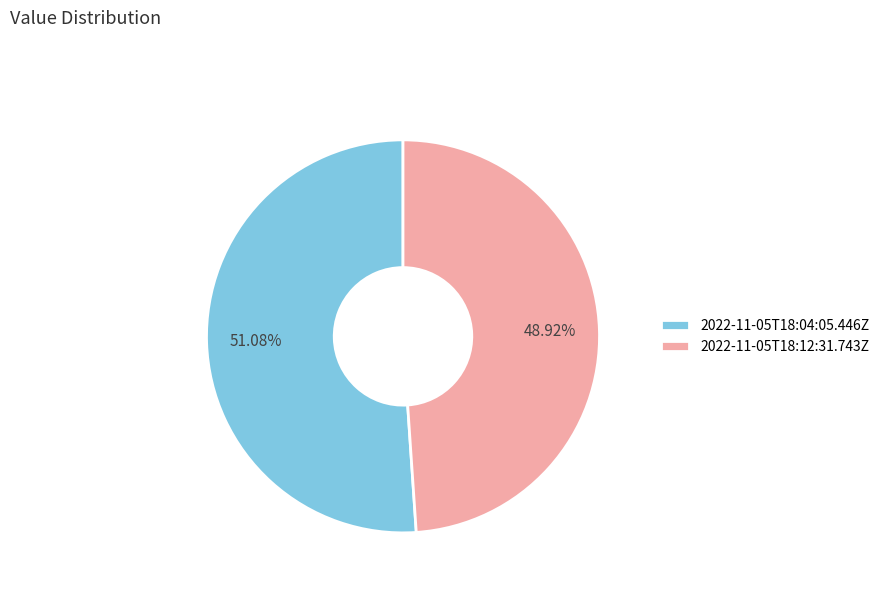

True or false: 2022-11-05T18:12:31.743Z accounts for 49% of the total.

True